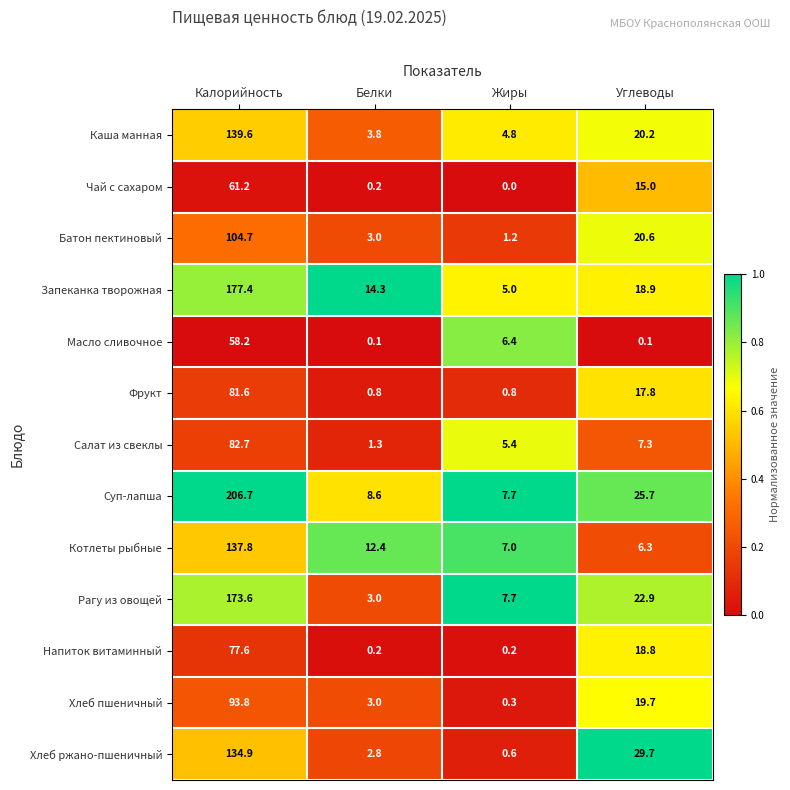

True or false: Хлеб пшеничный has a value of 25.8 at Калорийность.

False